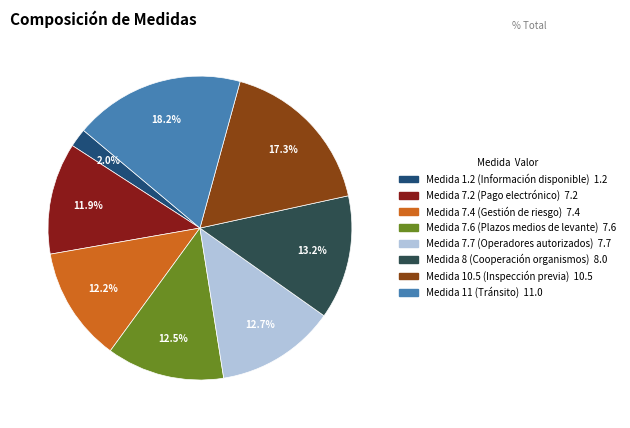

To the nearest percent, what is the difference between the largest and smallest slice percentages?

16%